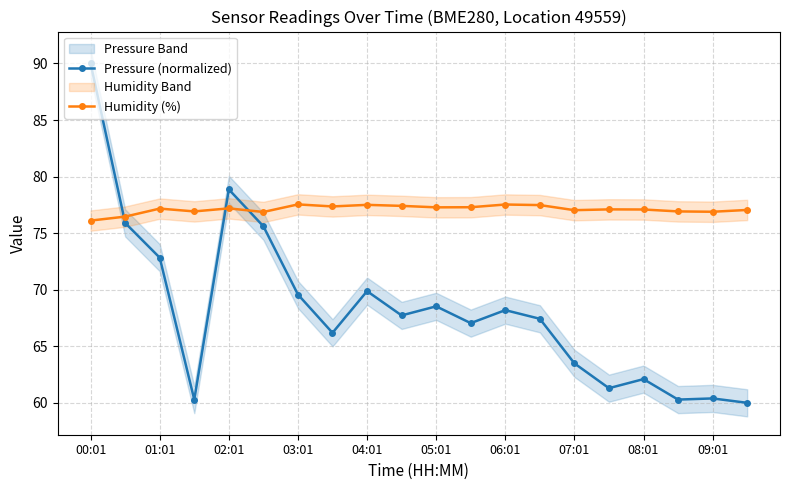

Which category has the lowest value in the Humidity (%) series?

00:01